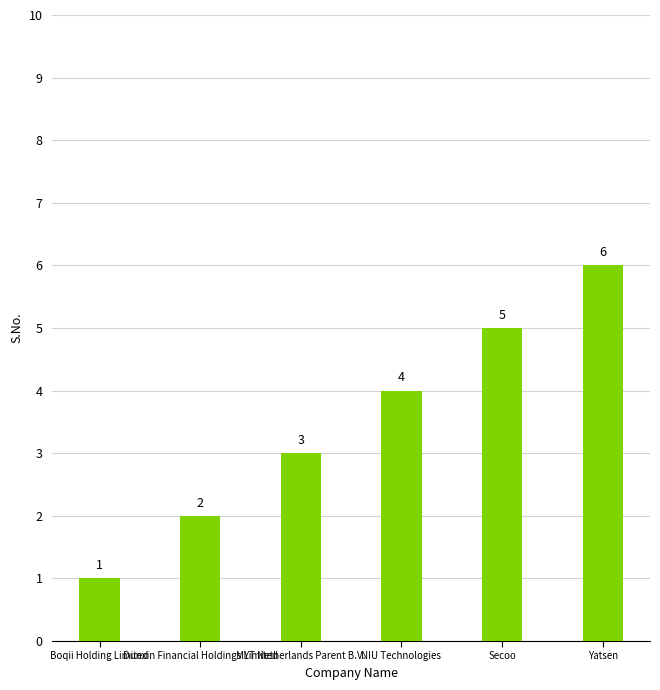

Are the bars grouped side by side (vs. stacked)?

No